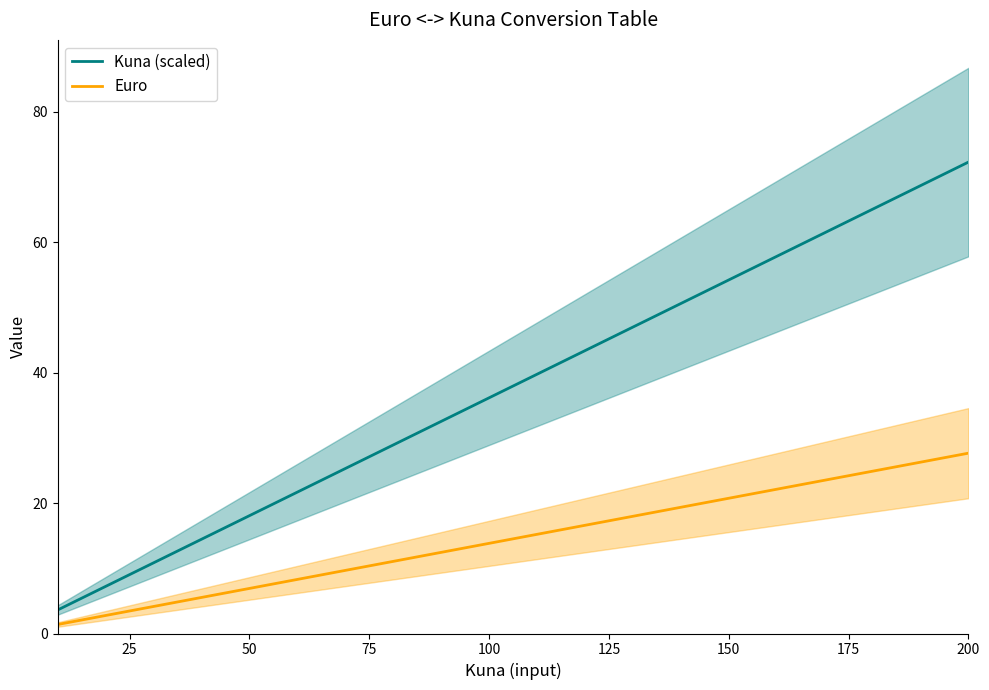

True or false: Euro and Kuna (scaled) intersect in this chart.

False